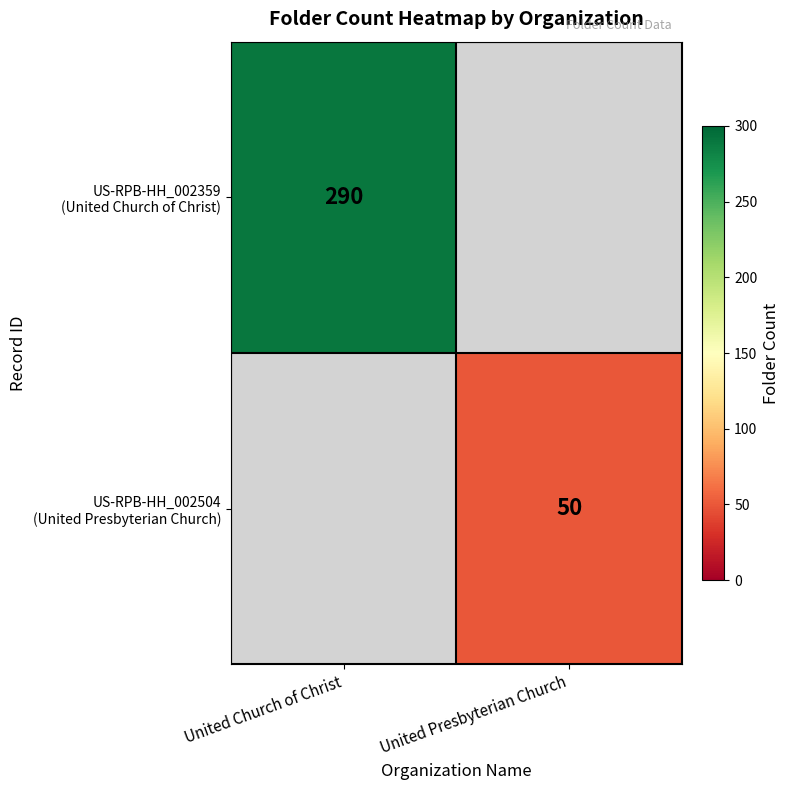

Is the value of US-RPB-HH_002359 (United Church of Christ) at United Church of Christ greater than the value of US-RPB-HH_002504 (United Presbyterian Church) at United Presbyterian Church?

Yes